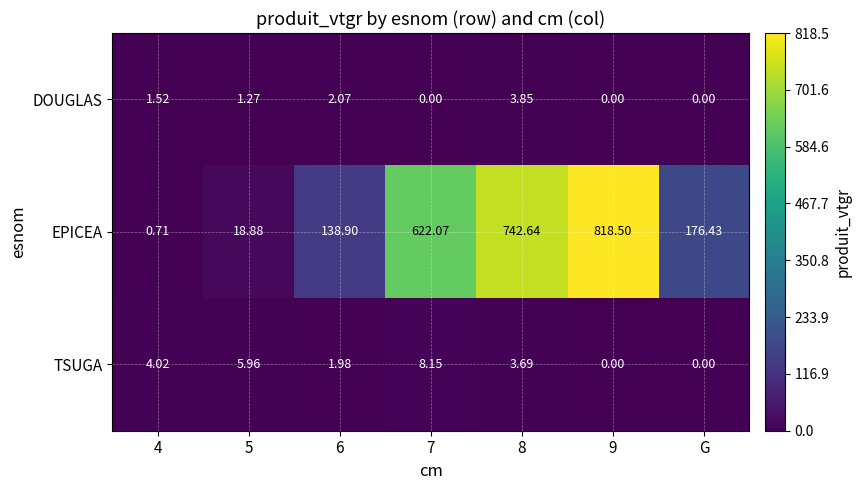

Which series has the largest range (max minus min)?

EPICEA